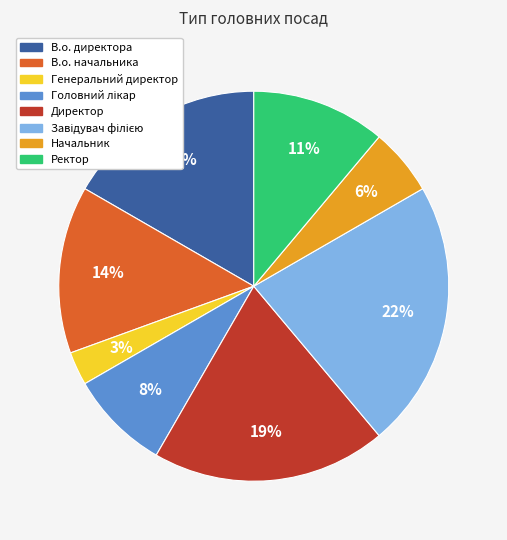

To the nearest percent, what is the difference between the Генеральний директор and Ректор slice percentages?

8%